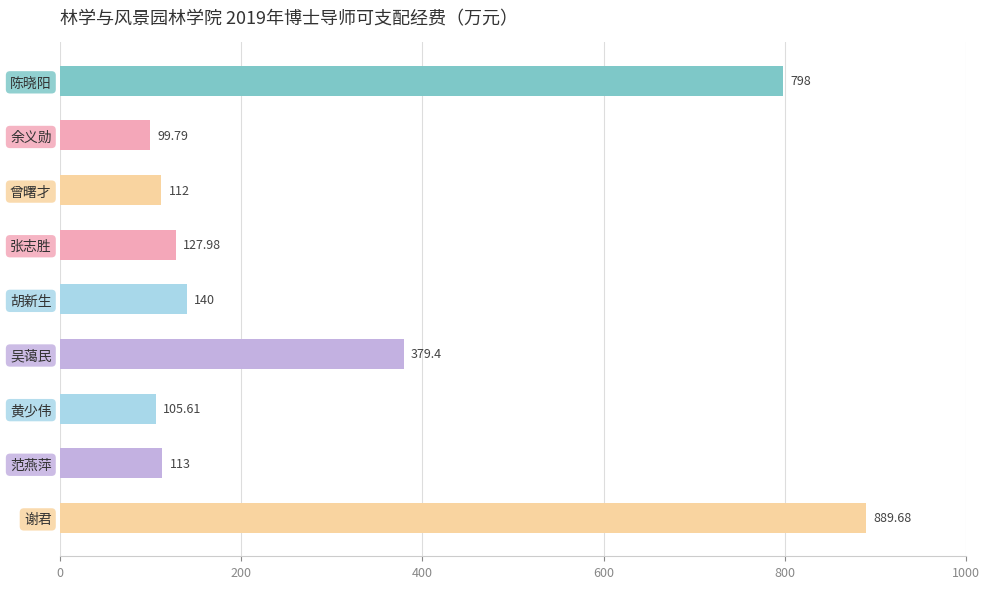

Are the bars grouped side by side (vs. stacked)?

No